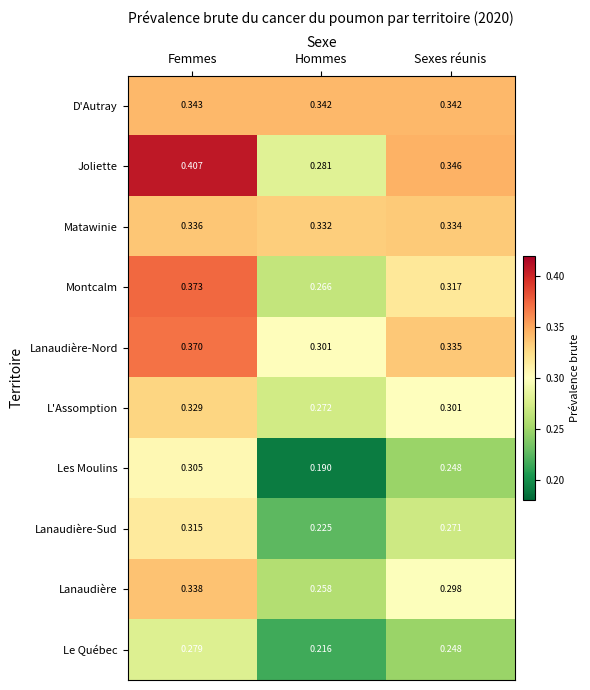

Which series has the largest range (max minus min)?

Joliette